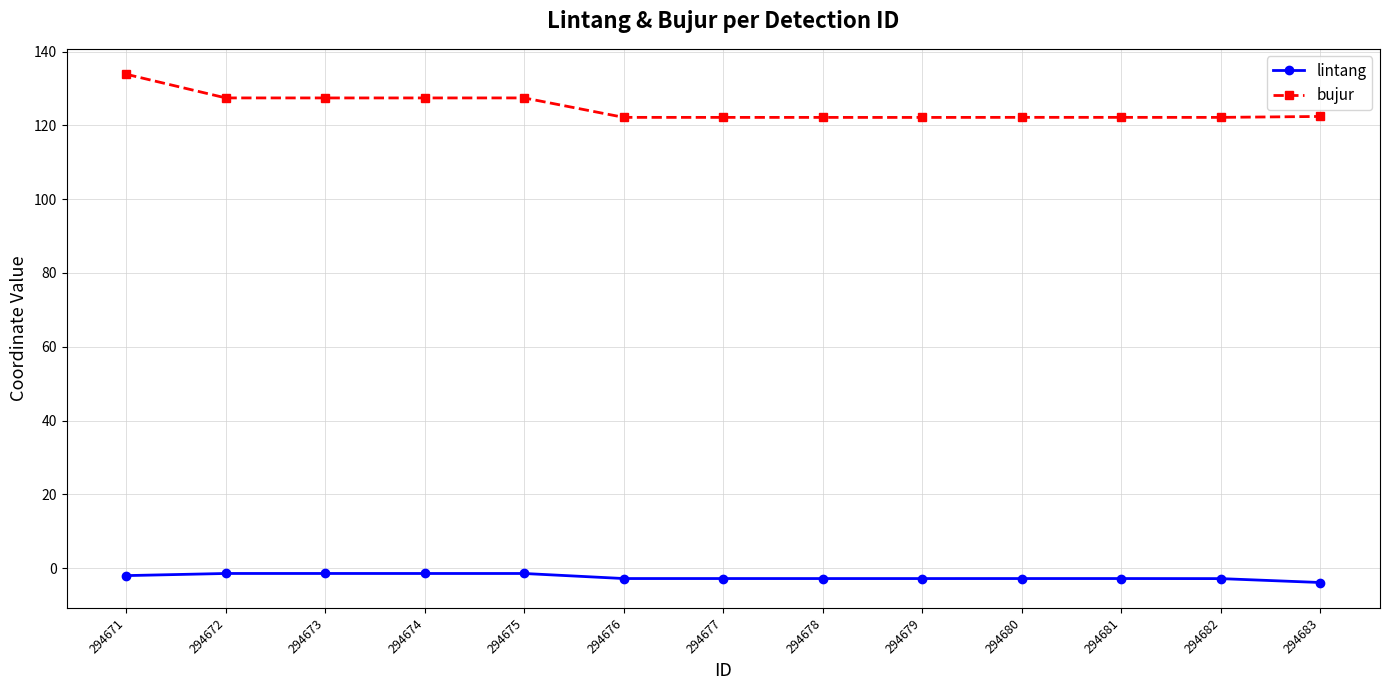

The value of bujur at 294680 is 122.2. True or false?

True